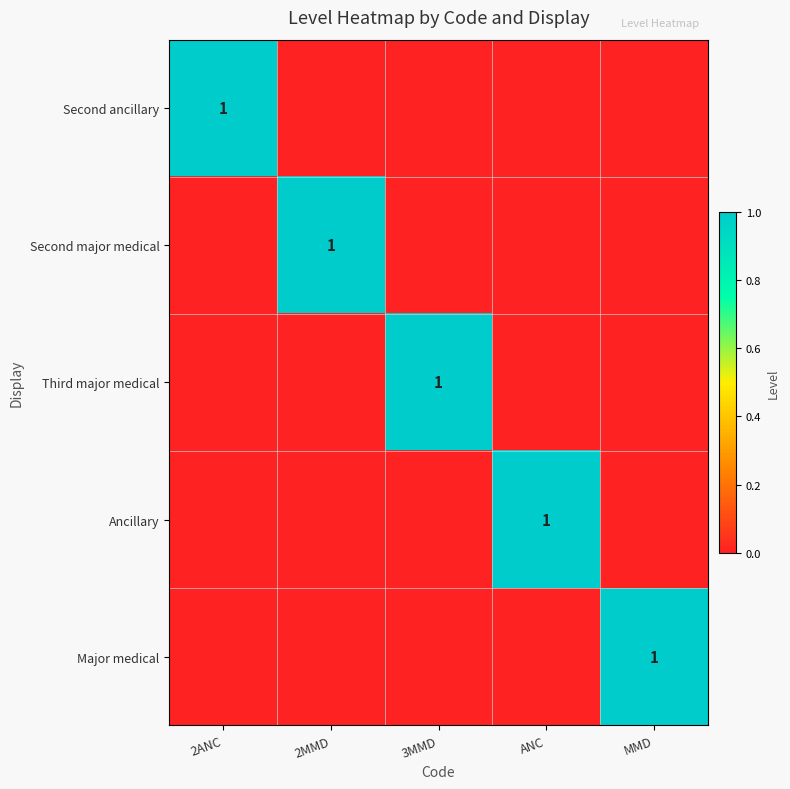

The value of Second major medical at 2MMD is 1. True or false?

True